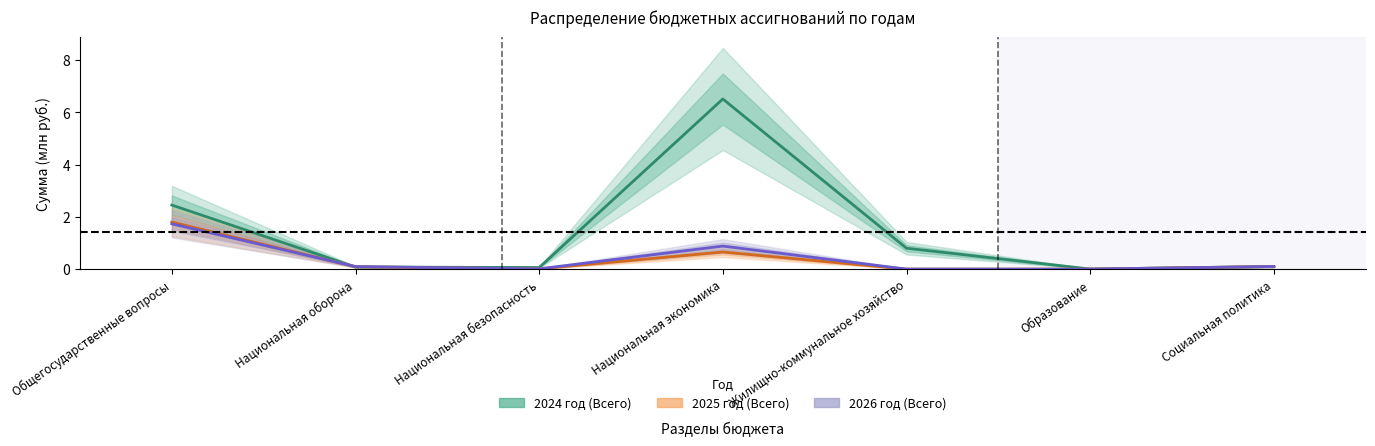

Reading left to right, list all the values displayed in this chart.

2024 год (Всего): 2.5	0.1	0.1	6.5	0.8	0.0	0.1
2025 год (Всего): 1.8	0.1	0.0	0.7	0.0	0.0	0.1
2026 год (Всего): 1.7	0.1	0.0	0.9	0.0	0.0	0.1